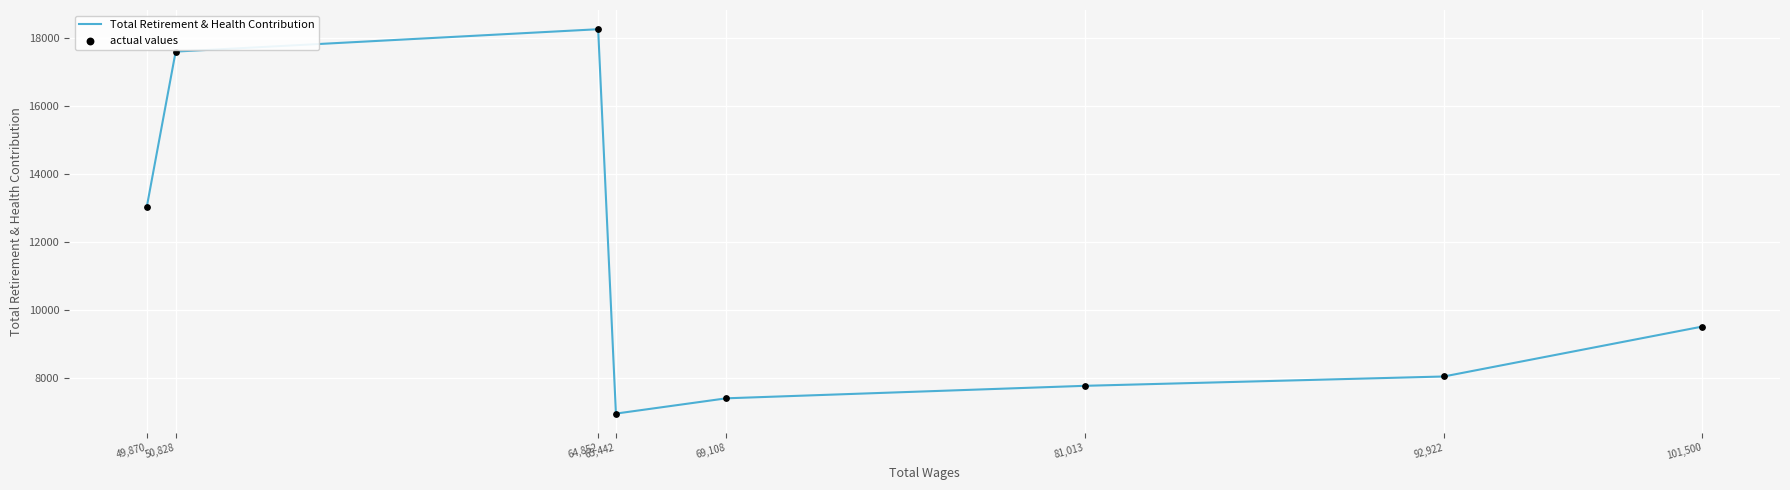

Between 92,922 and 101,500, which is larger?

101,500